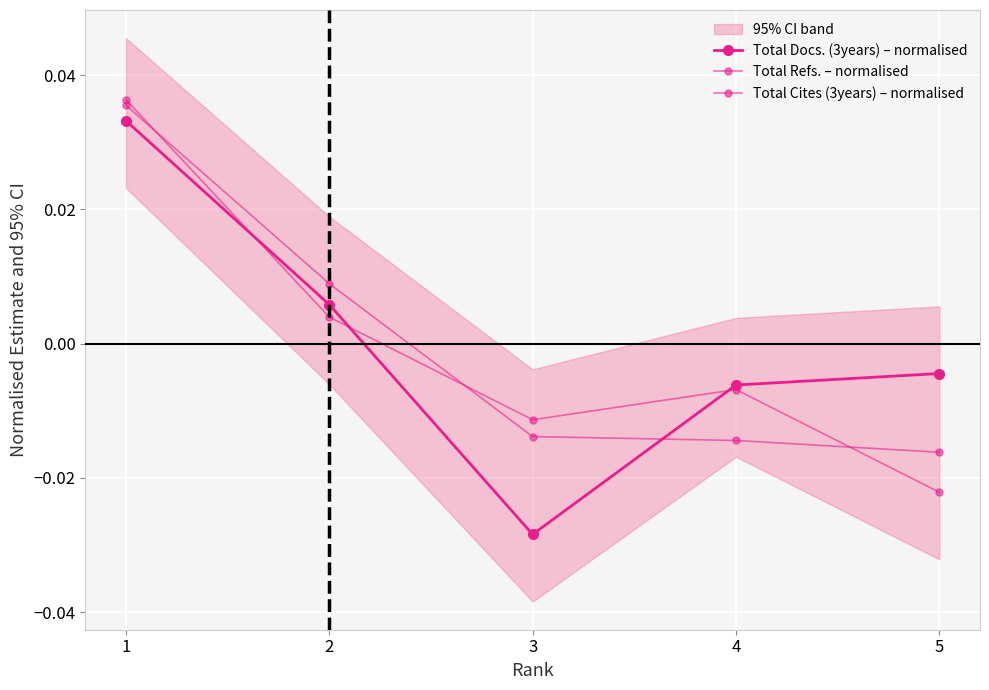

Which category has the lowest value in the Total Cites (3years) – normalised series?

5